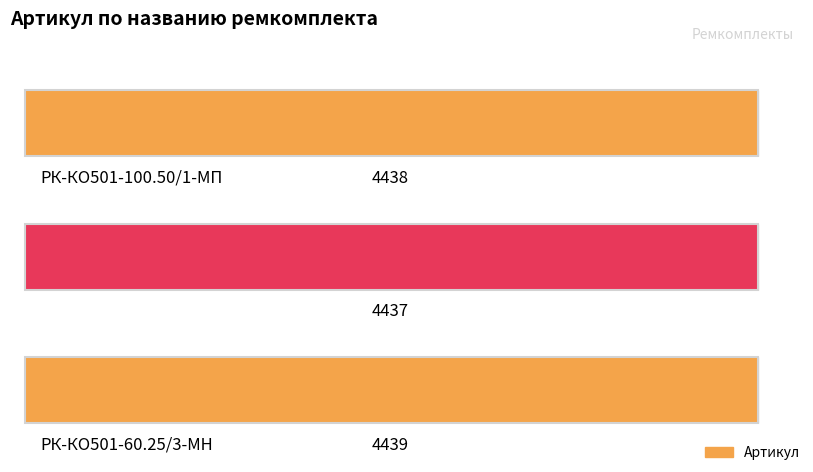

Reading left to right, what are all the values shown in this chart?

РК-КО501-100.50/1-МП ремкомплект=4438	РК-КО501-80.50/1-МП ремкомплект=4437	РК-КО501-60.25/3-МН ремкомплект=4439